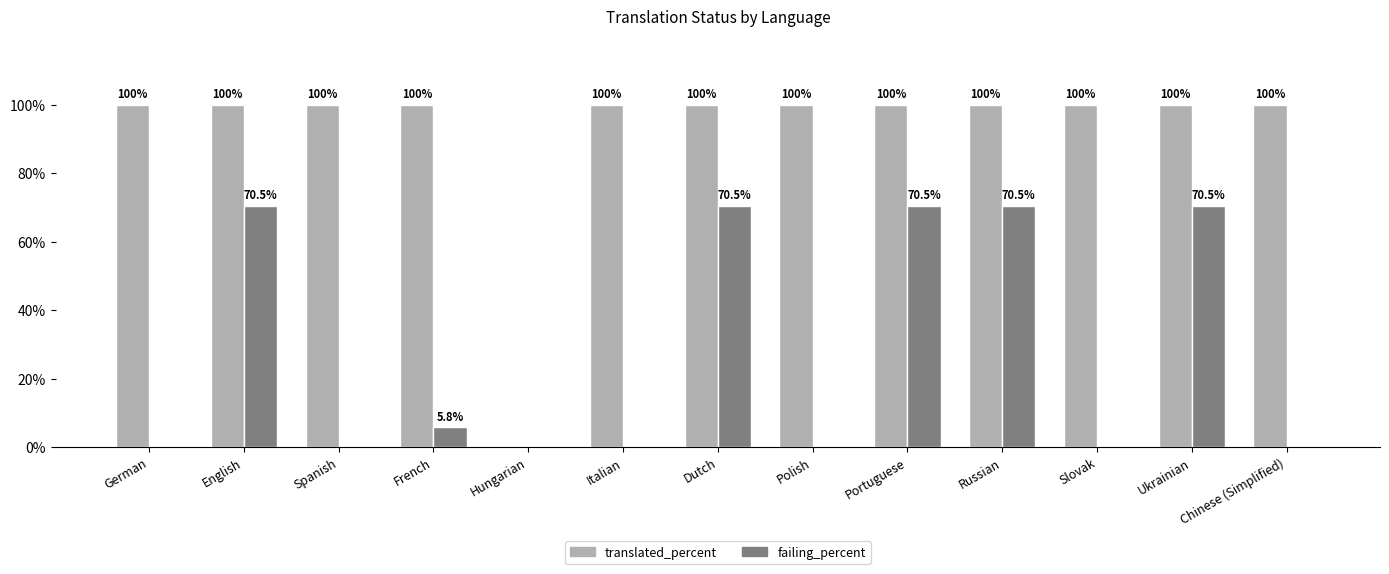

Between English and Chinese (Simplified), which series saw the biggest shift?

failing_percent